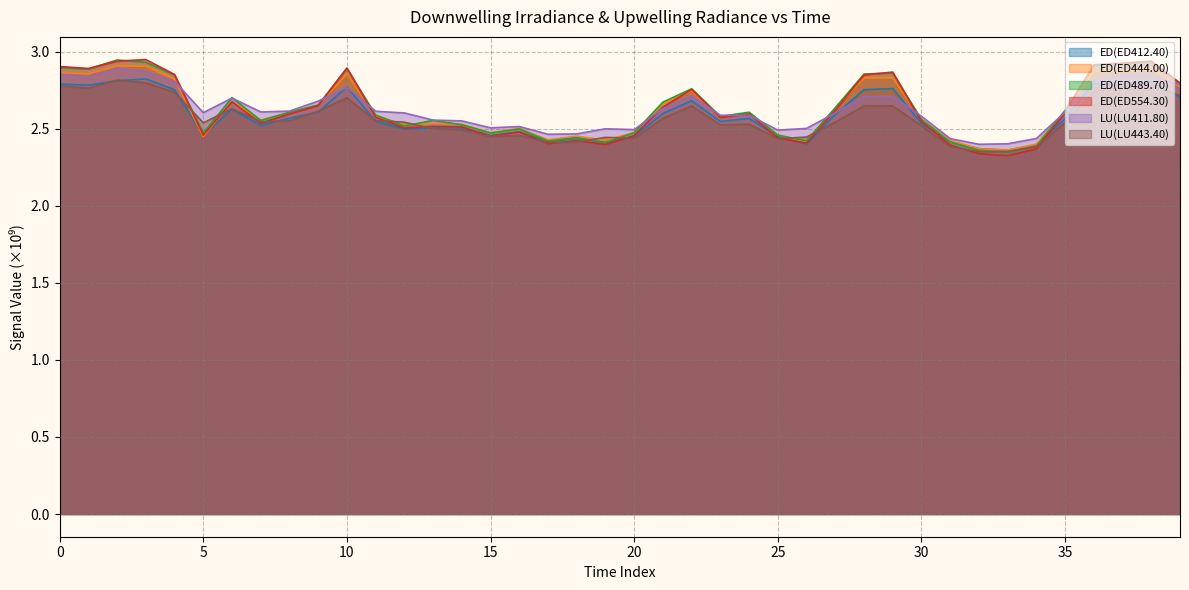

What is the label of the 1st point from the right?

39